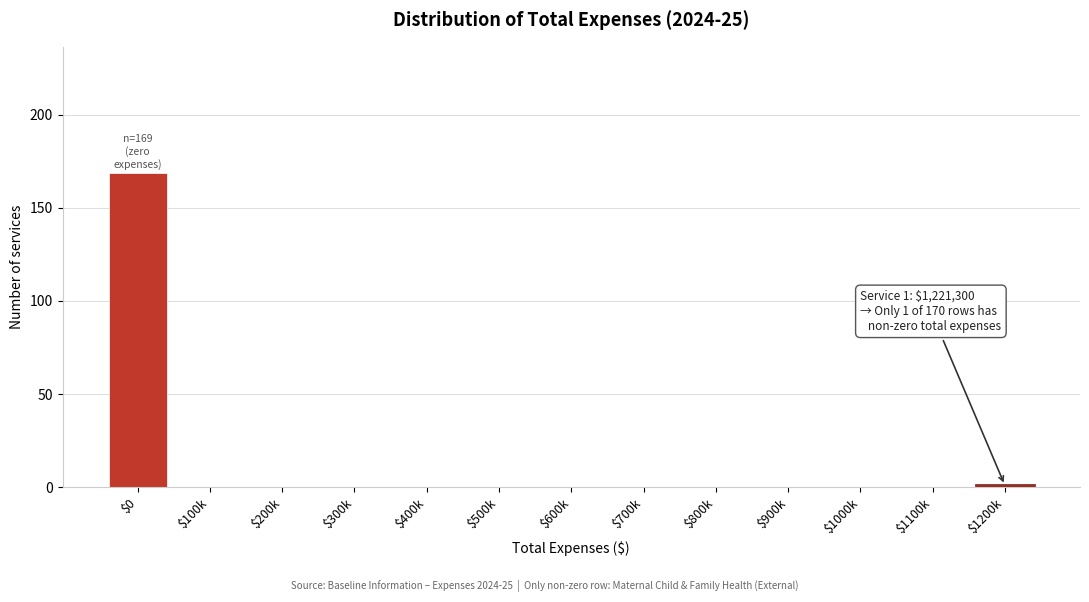

Is it true that the value at $500k is 0?

True